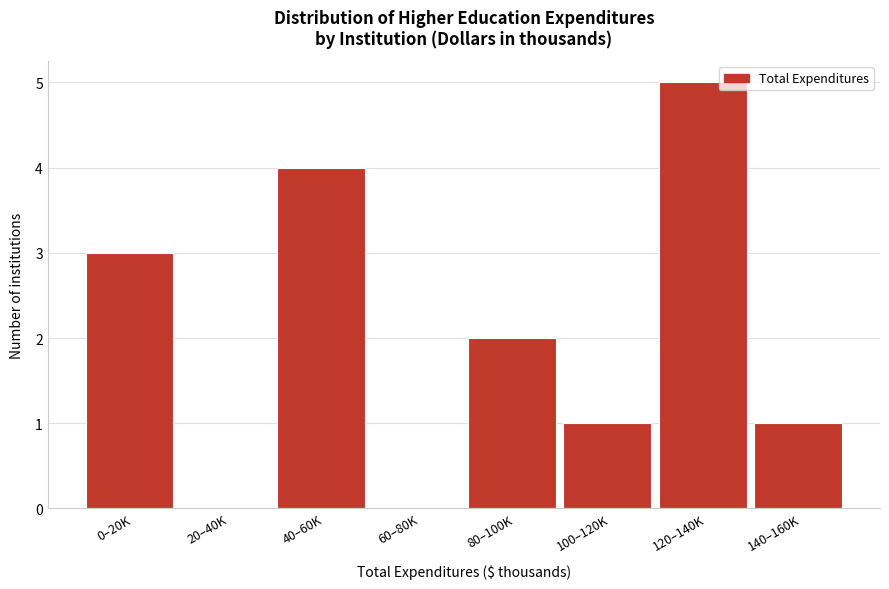

Reading left to right, transcribe all the data shown in this chart.

0–20K=3	20–40K=0	40–60K=4	60–80K=0	80–100K=2	100–120K=1	120–140K=5	140–160K=1